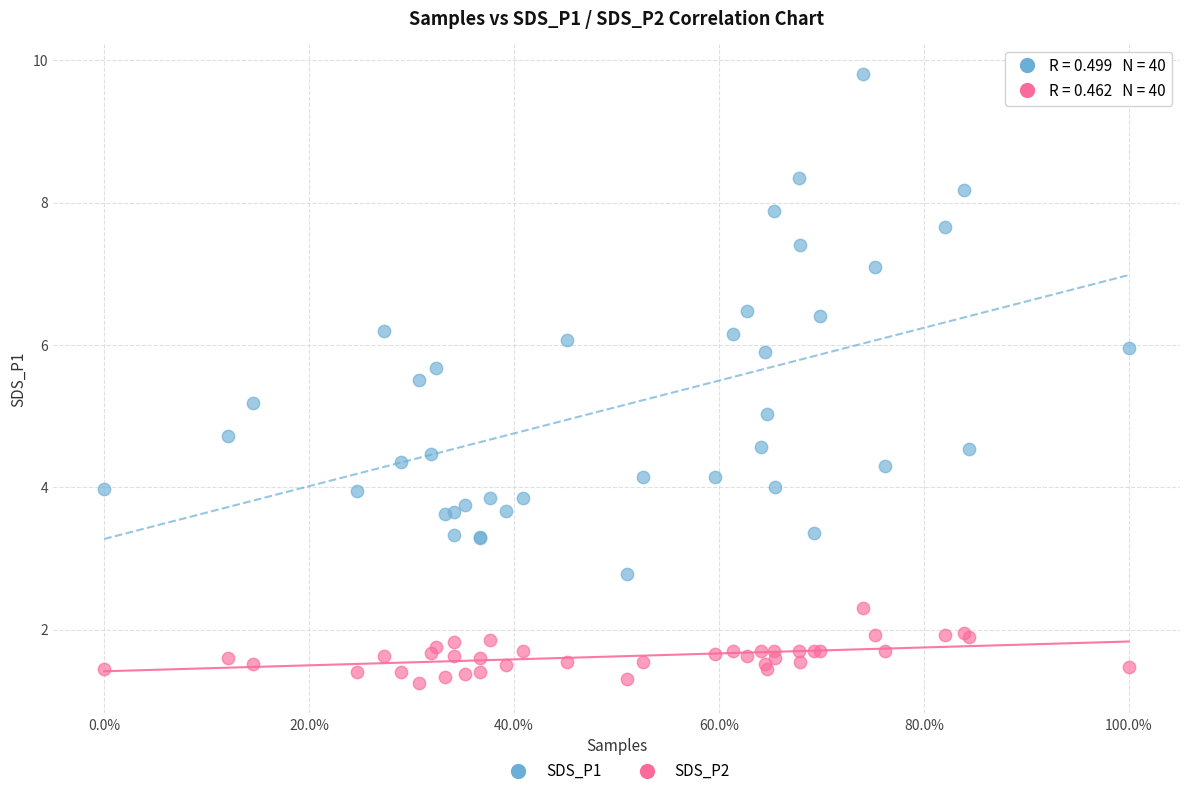

Which series has the widest spread of Y values?

SDS_P1